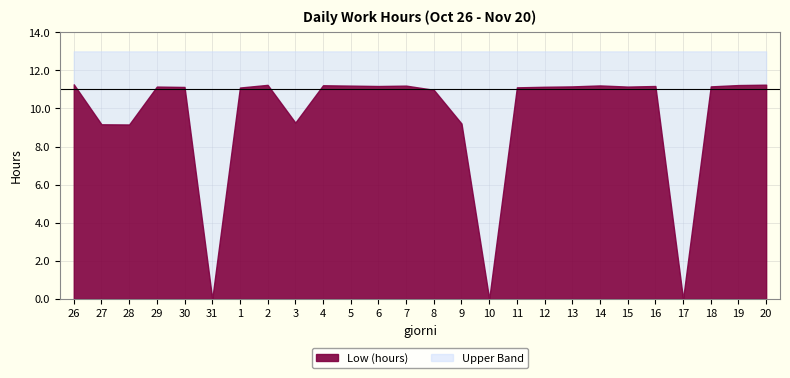

What position from the left is 28?

3